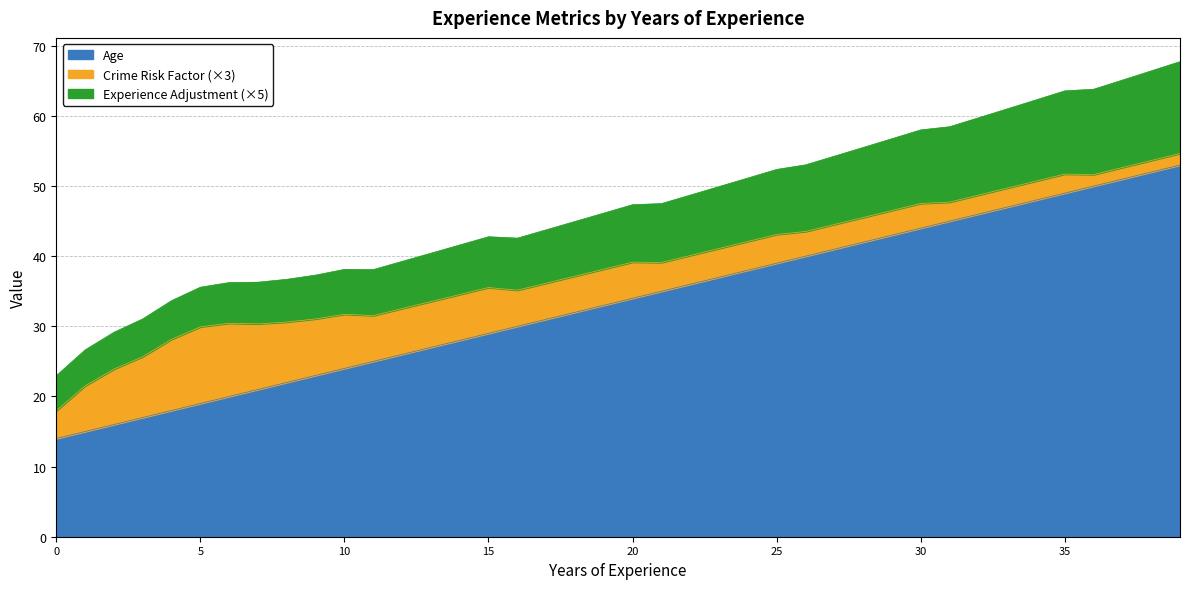

True or false: Experience Adjustment and Age intersect in this chart.

False